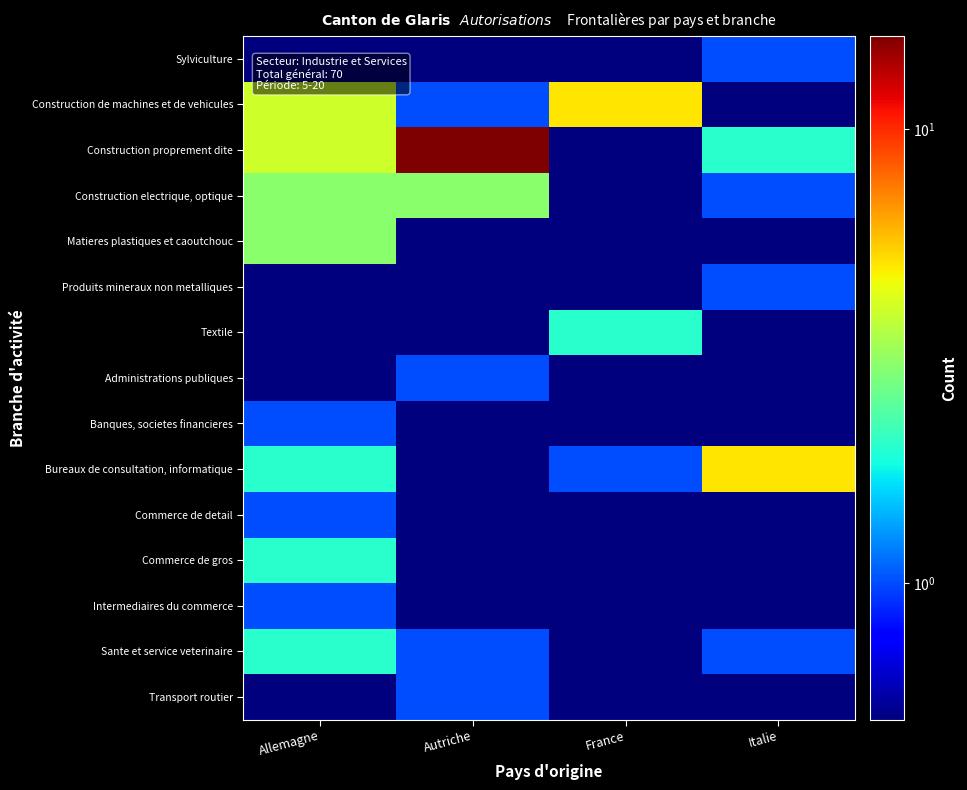

Reading right to left, transcribe all the data shown in this chart.

Sylviculture: Italie=1.0	France=0.5	Autriche=0.5	Allemagne=0.5
Construction de machines et de vehicules: Italie=0.5	France=5.0	Autriche=1.0	Allemagne=4.0
Construction proprement dite: Italie=2.0	France=0.5	Autriche=16.0	Allemagne=4.0
Construction electrique, optique: Italie=1.0	France=0.5	Autriche=3.0	Allemagne=3.0
Matieres plastiques et caoutchouc: Italie=0.5	France=0.5	Autriche=0.5	Allemagne=3.0
Produits mineraux non metalliques: Italie=1.0	France=0.5	Autriche=0.5	Allemagne=0.5
Textile: Italie=0.5	France=2.0	Autriche=0.5	Allemagne=0.5
Administrations publiques: Italie=0.5	France=0.5	Autriche=1.0	Allemagne=0.5
Banques, societes financieres: Italie=0.5	France=0.5	Autriche=0.5	Allemagne=1.0
Bureaux de consultation, informatique: Italie=5.0	France=1.0	Autriche=0.5	Allemagne=2.0
Commerce de detail: Italie=0.5	France=0.5	Autriche=0.5	Allemagne=1.0
Commerce de gros: Italie=0.5	France=0.5	Autriche=0.5	Allemagne=2.0
Intermediaires du commerce: Italie=0.5	France=0.5	Autriche=0.5	Allemagne=1.0
Sante et service veterinaire: Italie=1.0	France=0.5	Autriche=1.0	Allemagne=2.0
Transport routier: Italie=0.5	France=0.5	Autriche=1.0	Allemagne=0.5